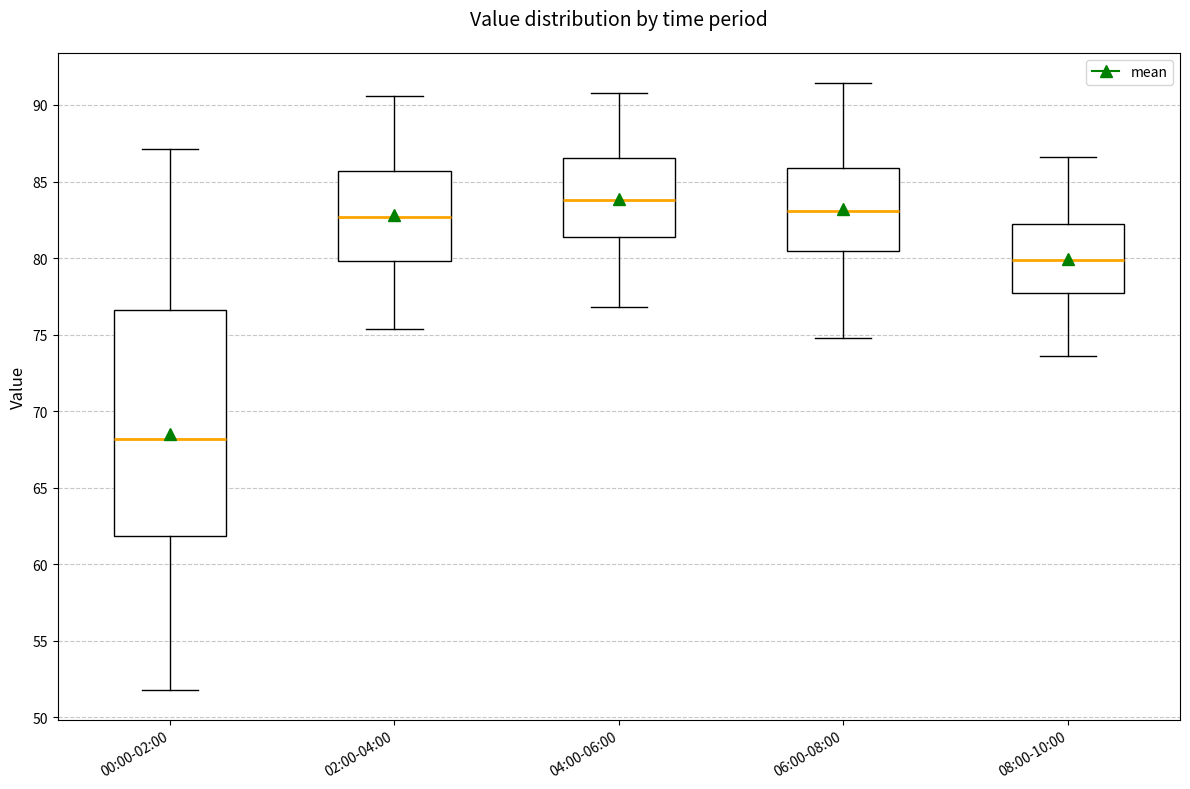

Where does the lower whisker of the box for 04:00-06:00 end on the y-axis? The values are not printed on the chart, so give them approximately, as read against the axis.

77.0